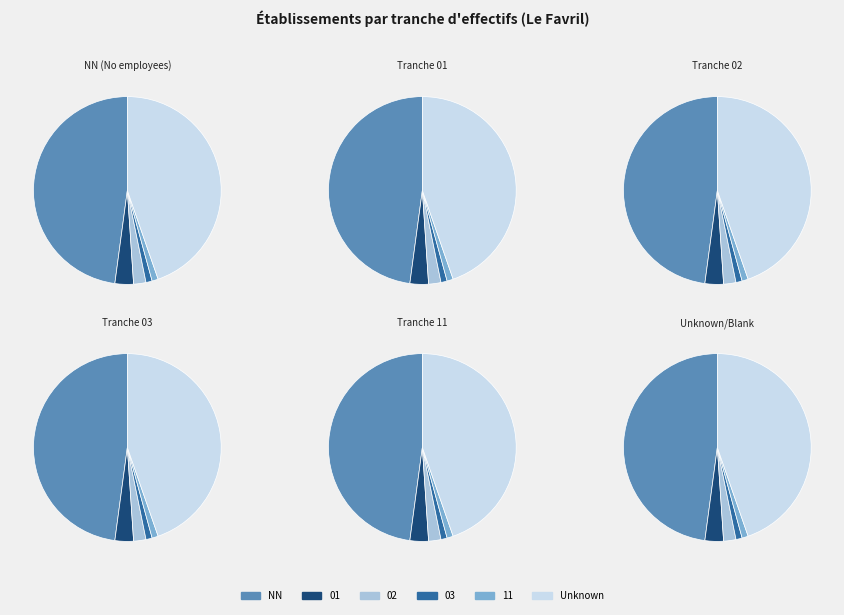

To the nearest percent, what portion does 03 represent?

1%